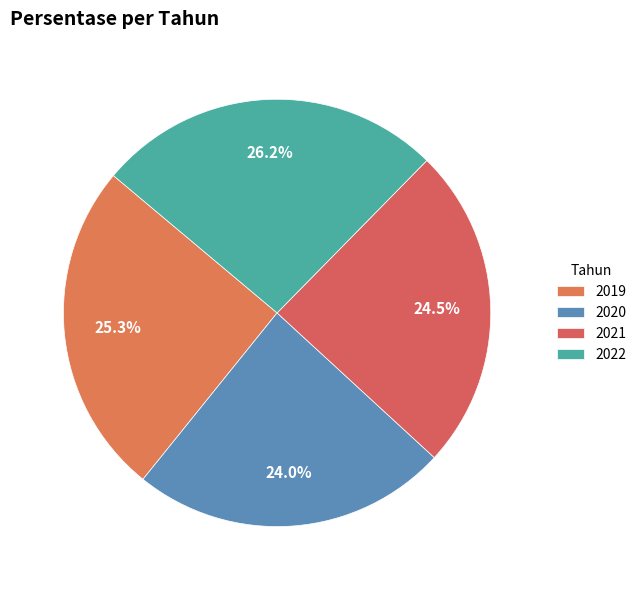

To the nearest percent, what percentage of the pie is 2021?

24%